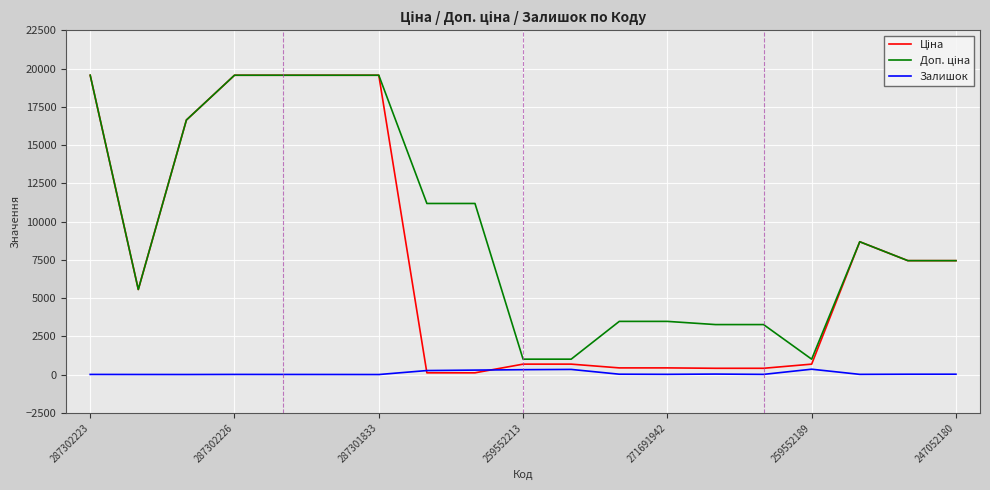

What is the greatest value displayed?

19564.9